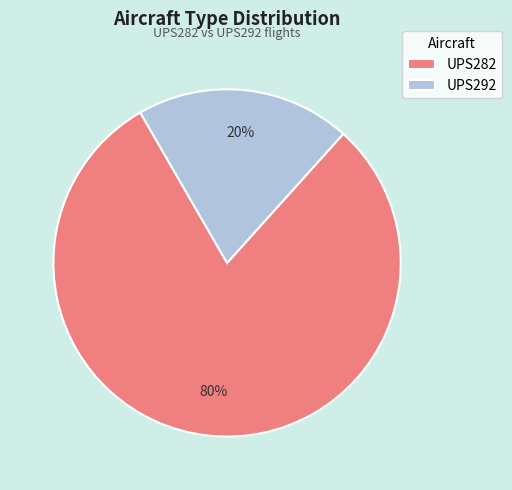

To the nearest percent, what is the difference between the largest and smallest slice percentages?

60%